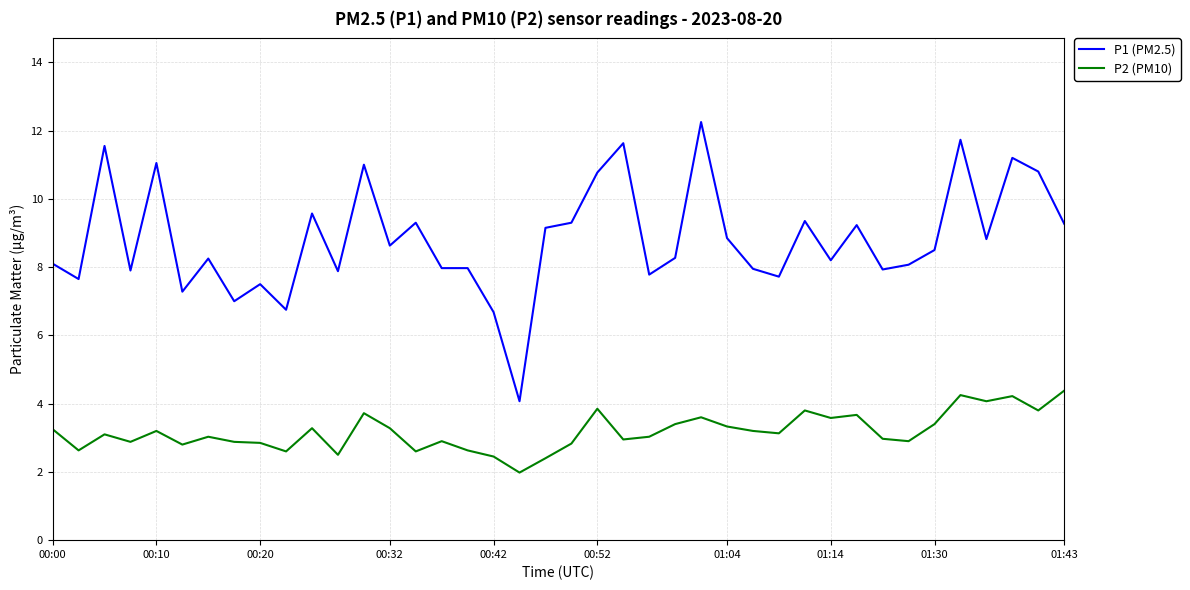

Which series has the widest spread of values?

P1 (PM2.5)